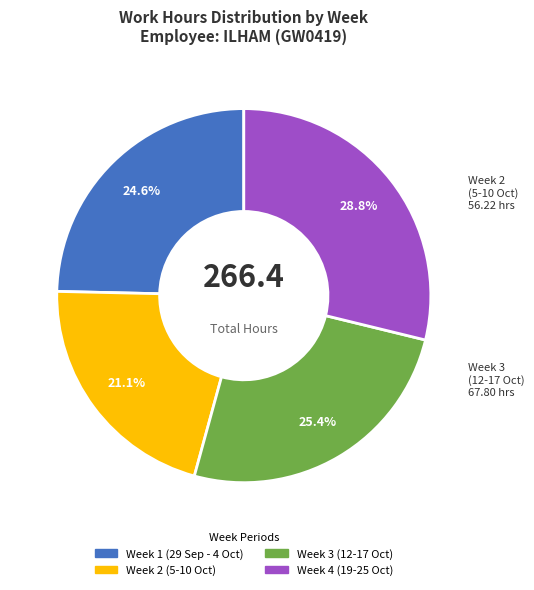

How many segments does this pie chart have?

4